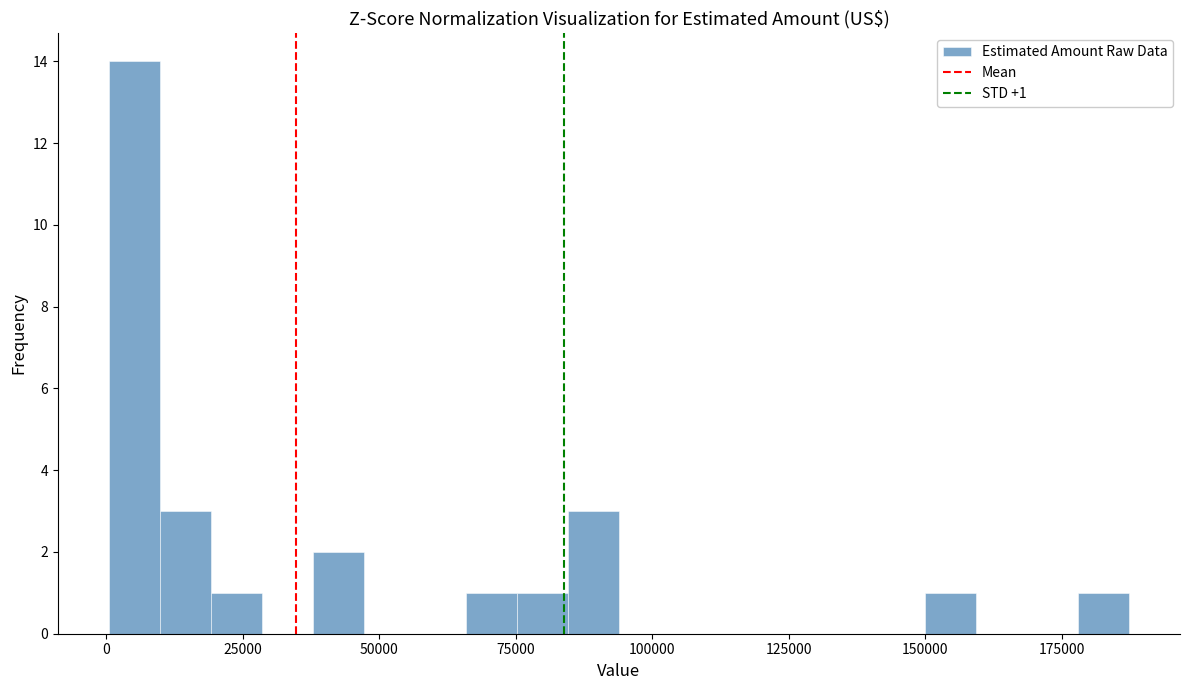

Read against the x-axis, roughly where is the centre of the tallest bar?

5000